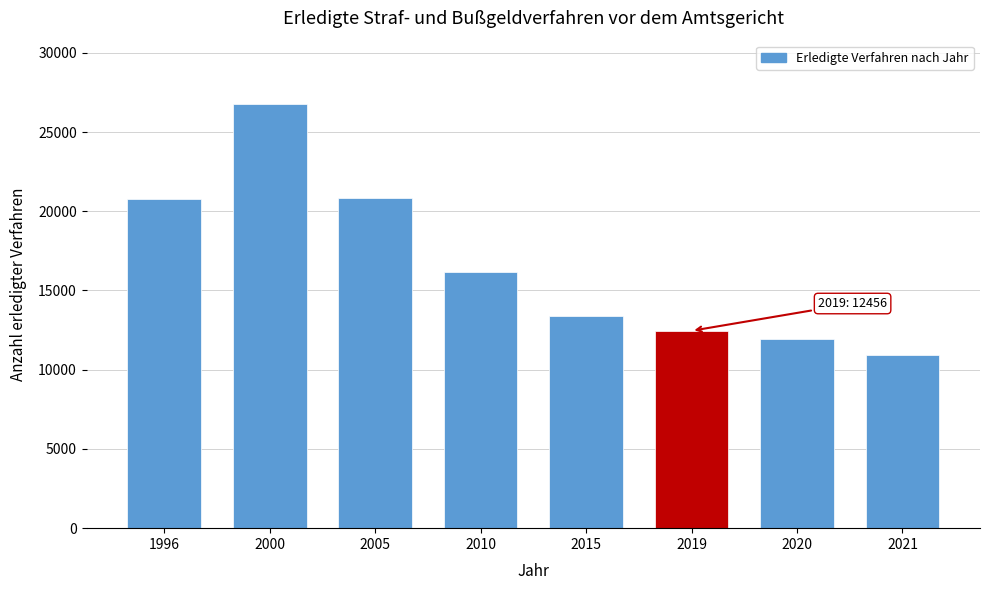

What is the value of the 3rd bar from the left?

20860